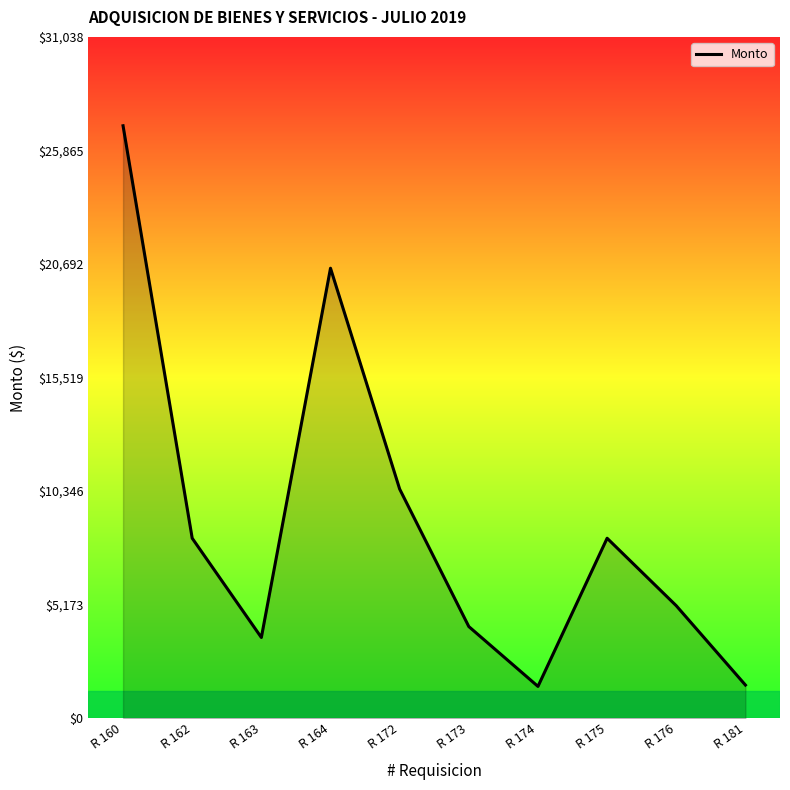

What is the difference between the maximum and minimum values?

25540.0